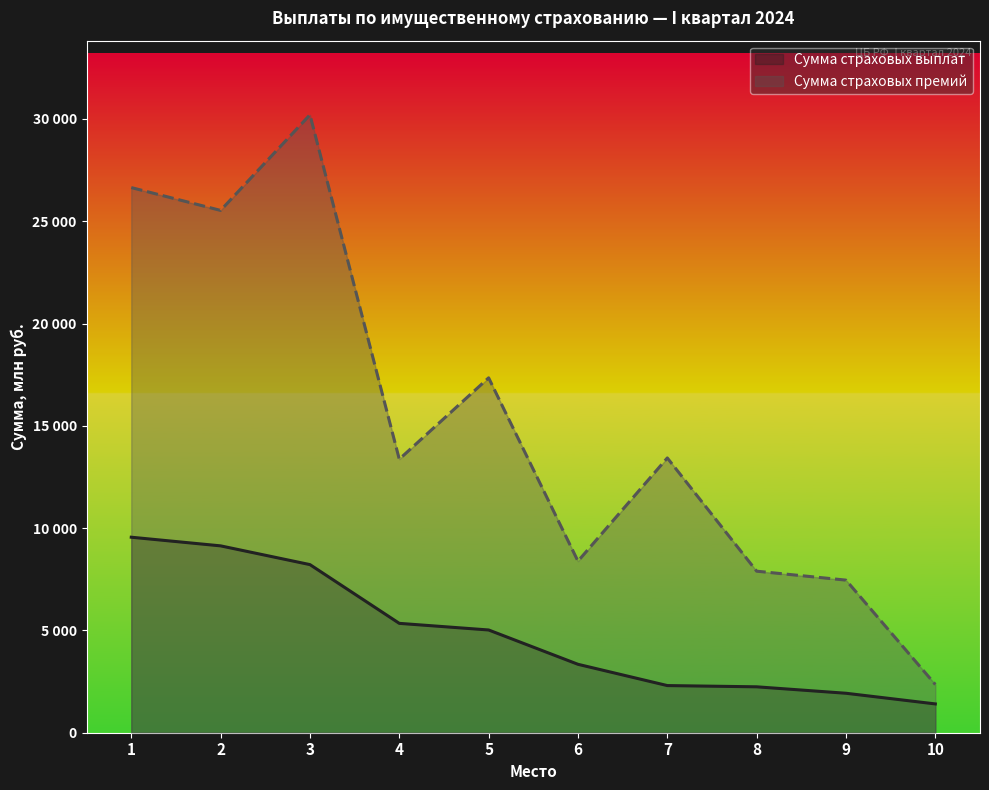

Between 8 and 9, which is larger?

8